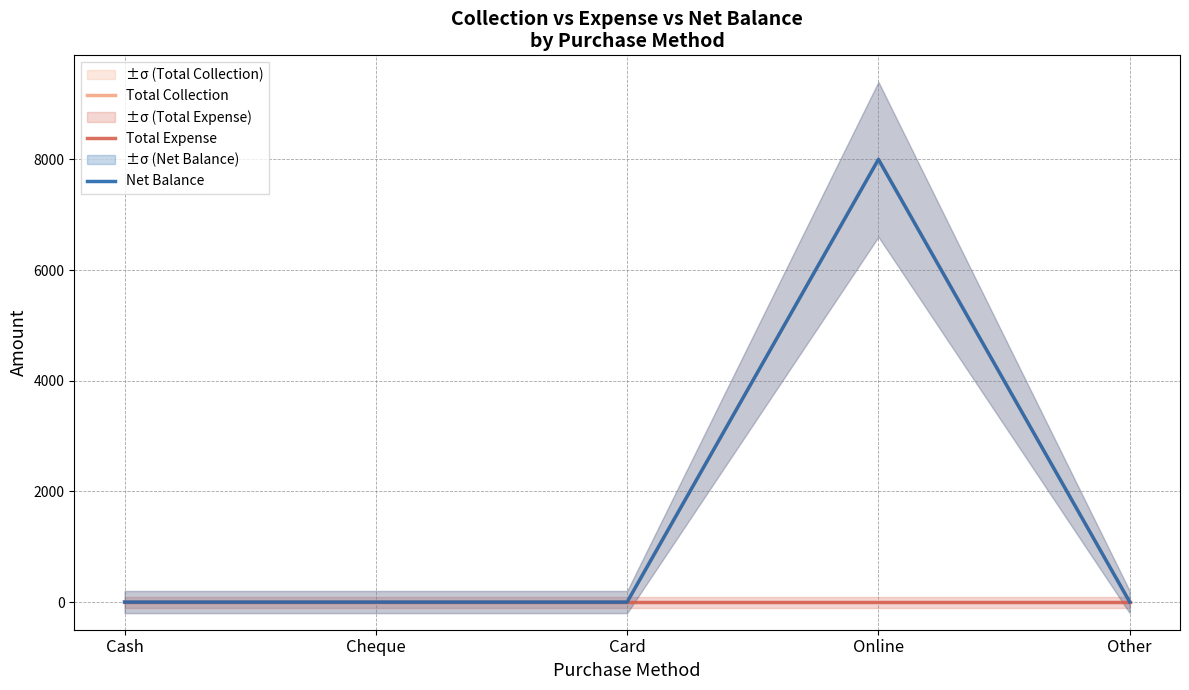

What are all the series names shown in the legend?

Total Collection, Total Expense, Net Balance